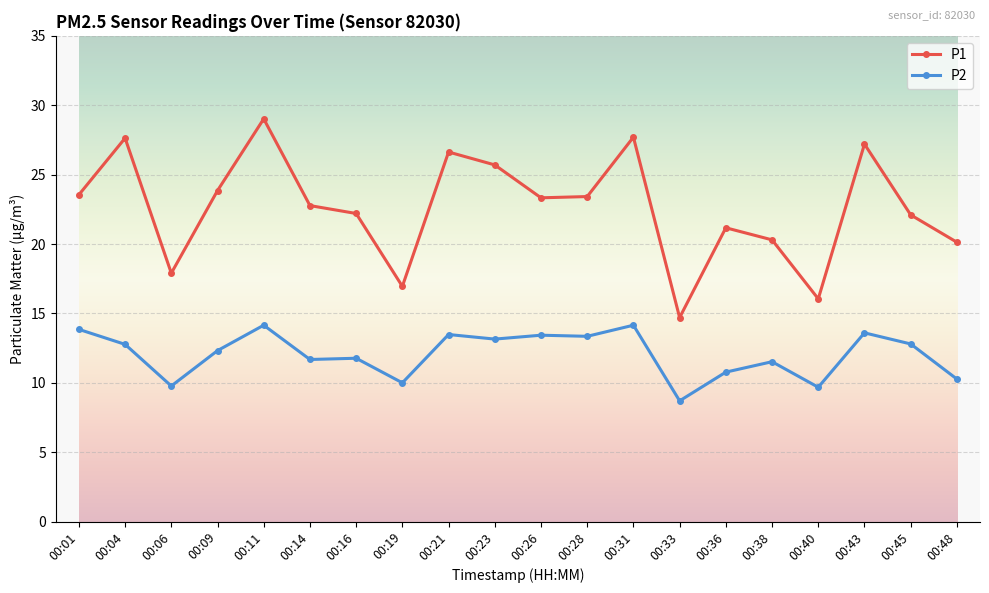

True or false: P1 and P2 intersect in this chart.

False